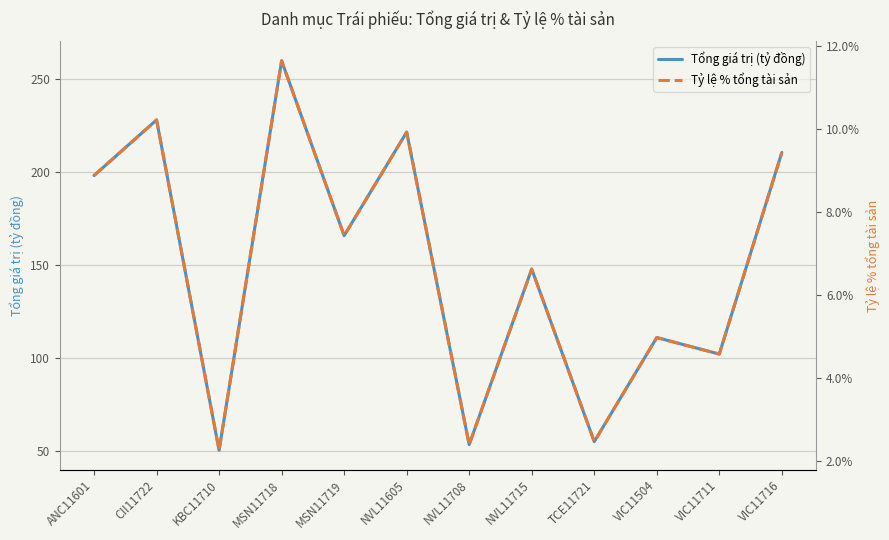

The Tỷ lệ % tổng tài sản series shows 0.0 at NVL11708. True or false?

False